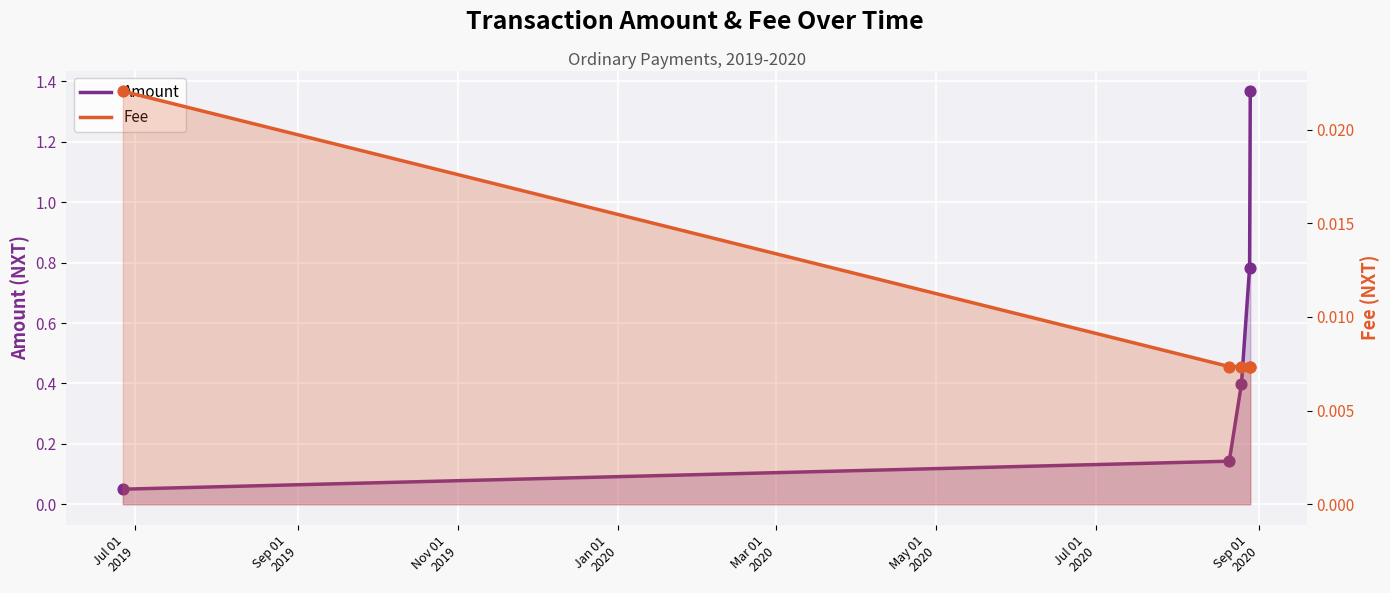

What are all the series names shown in the legend?

Amount, Fee